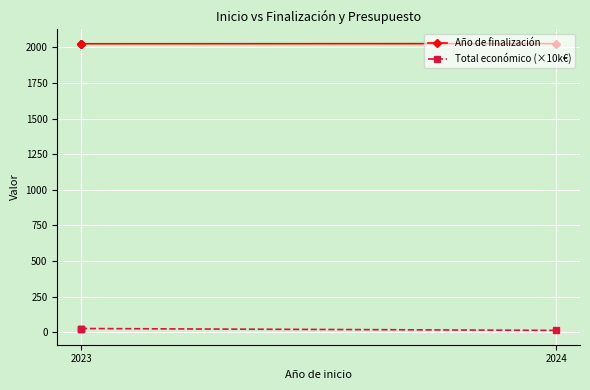

Count the number of data series in this chart.

2